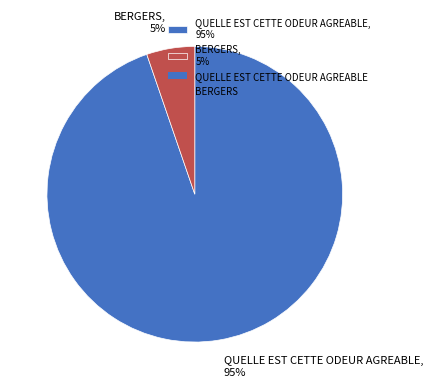

The QUELLE EST CETTE ODEUR AGREABLE slice represents 85% of the pie. True or false?

False